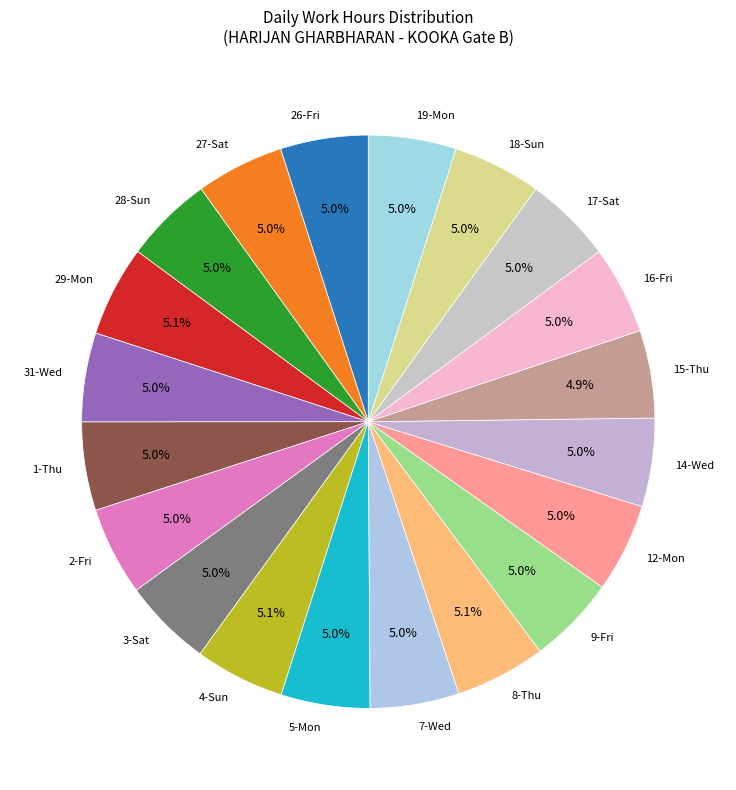

The 31-Wed slice represents 5% of the pie. True or false?

True